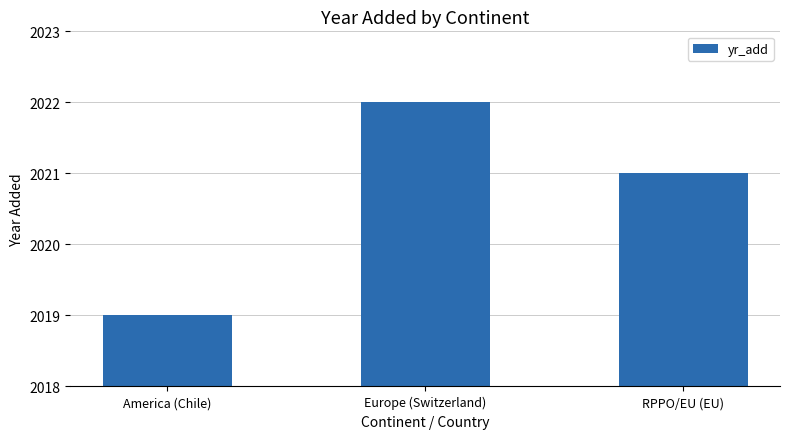

Rank the categories by value from highest to lowest.

Europe (Switzerland), RPPO/EU (EU), America (Chile)